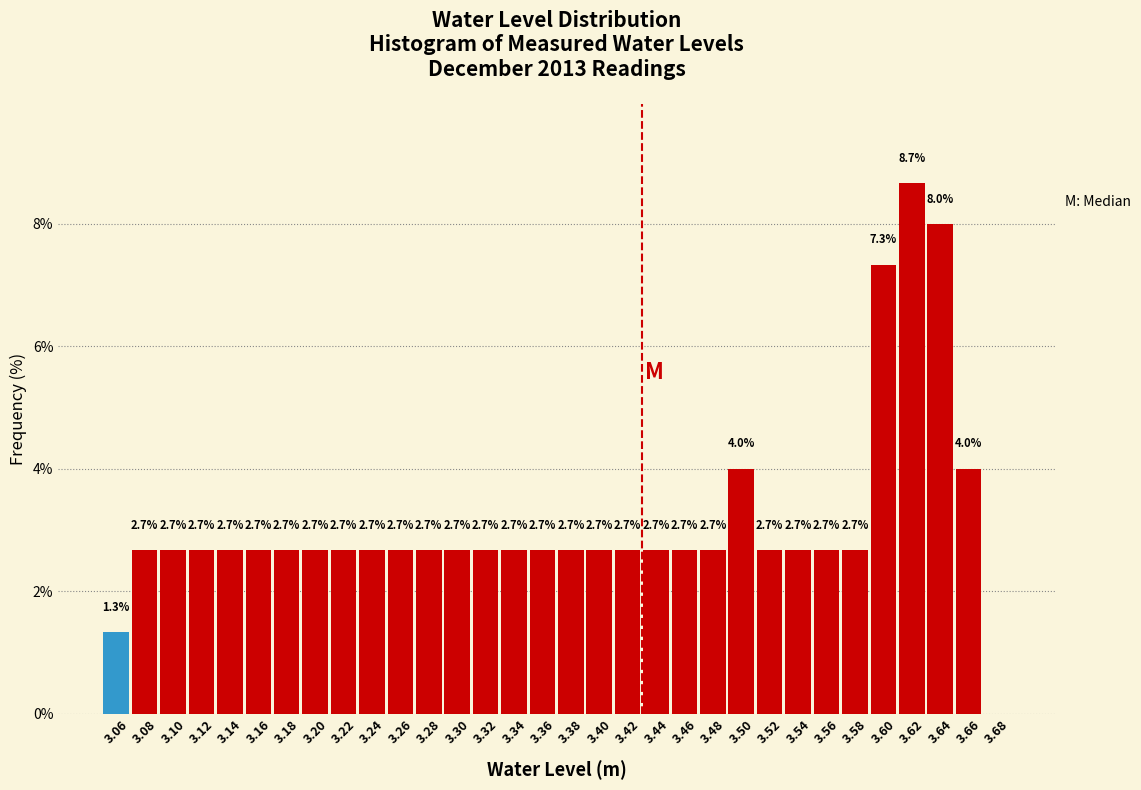

Which range on the x-axis has the tallest bar?

3.61 to 3.63